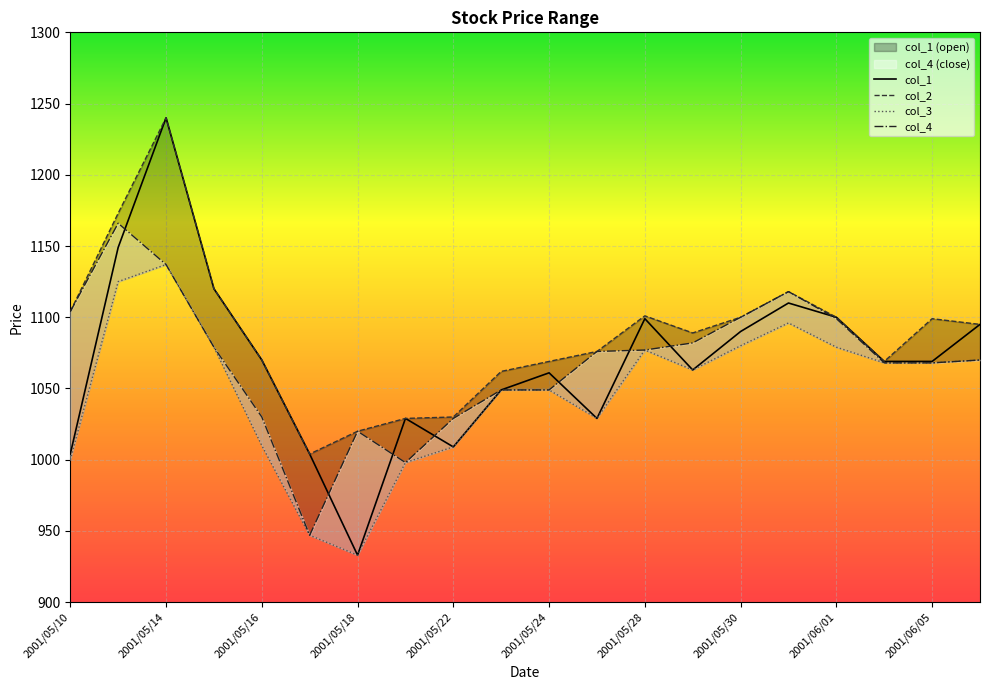

Is this an area chart (filled region under the line)?

No